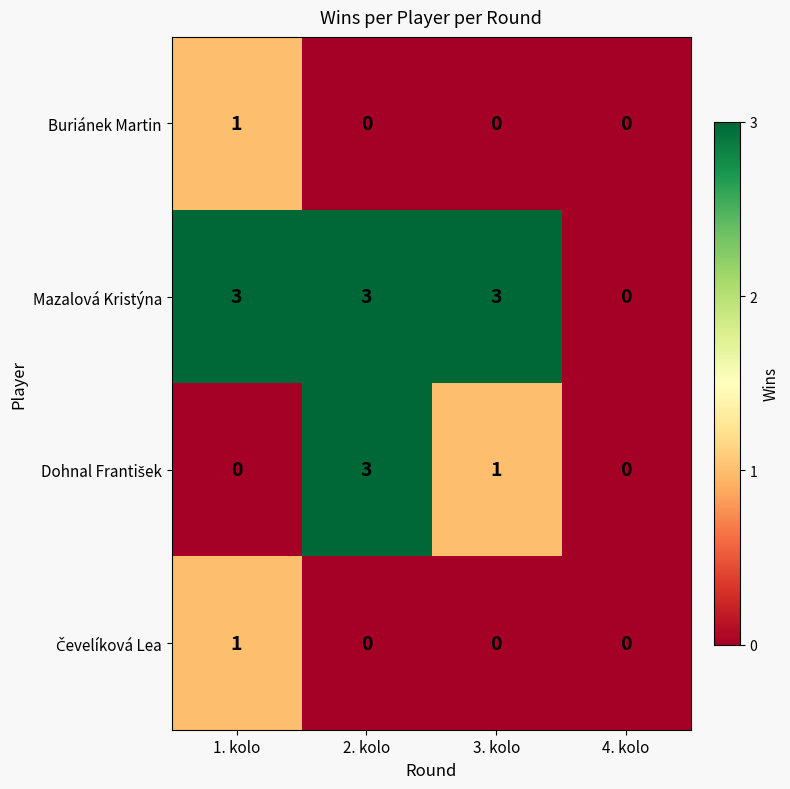

True or false: Mazalová Kristýna has a value of 2 at 4. kolo.

False